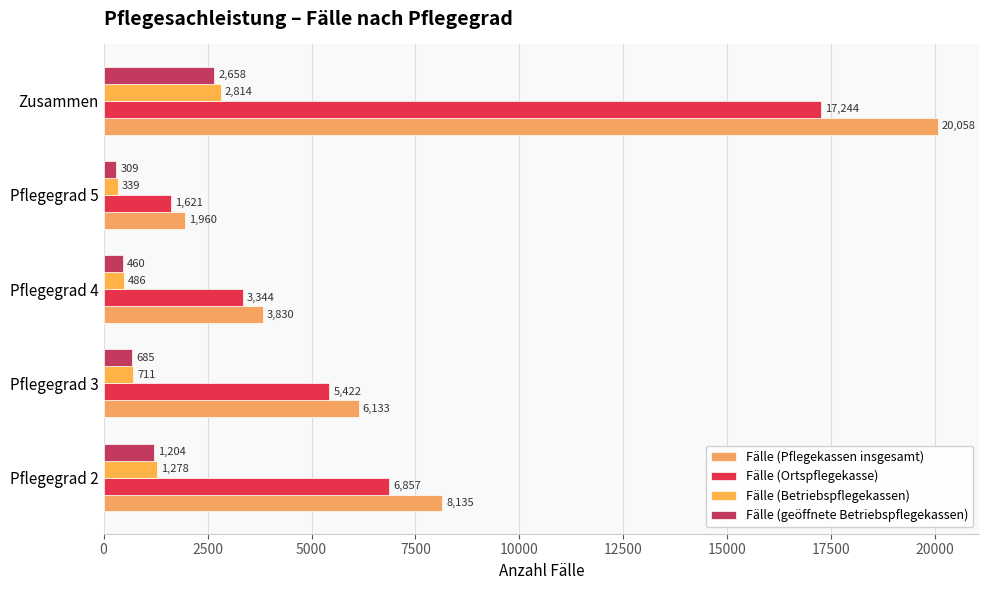

How many values in the Fälle (Pflegekassen insgesamt) series are below 6133?

2